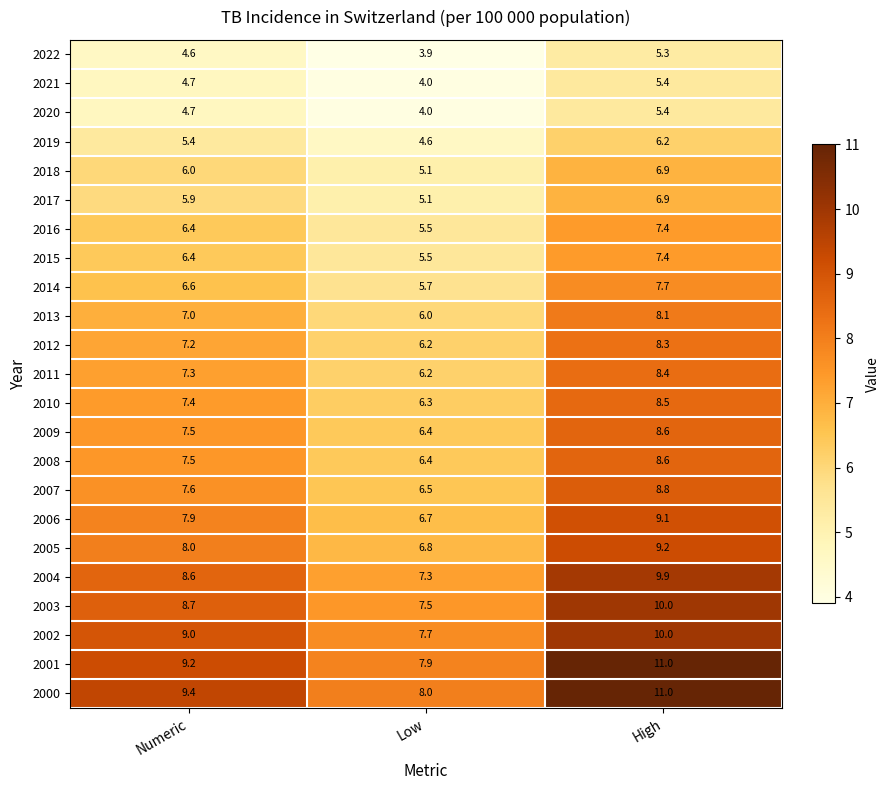

Which category has the lowest value across all series?

Low